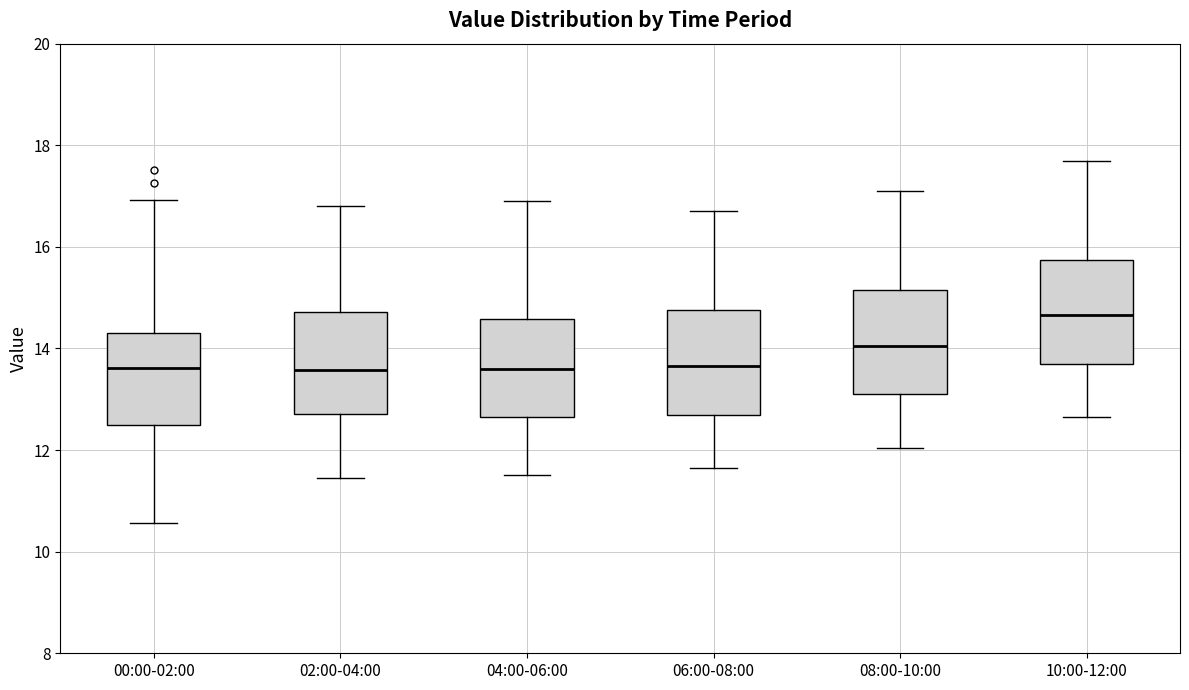

Reading left to right, transcribe this box plot: for each box, give where its median line is, the range the box spans, and where its two whiskers end, as read against the y-axis. The values are not printed on the chart, so give them approximately, as read against the axis.

00:00-02:00: median 13.6, box 12.4 to 14.4, whiskers 10.6 to 17.0
02:00-04:00: median 13.6, box 12.8 to 14.8, whiskers 11.4 to 16.8
04:00-06:00: median 13.6, box 12.6 to 14.6, whiskers 11.6 to 17.0
06:00-08:00: median 13.6, box 12.8 to 14.8, whiskers 11.6 to 16.8
08:00-10:00: median 14.0, box 13.2 to 15.2, whiskers 12.0 to 17.2
10:00-12:00: median 14.6, box 13.8 to 15.8, whiskers 12.6 to 17.8